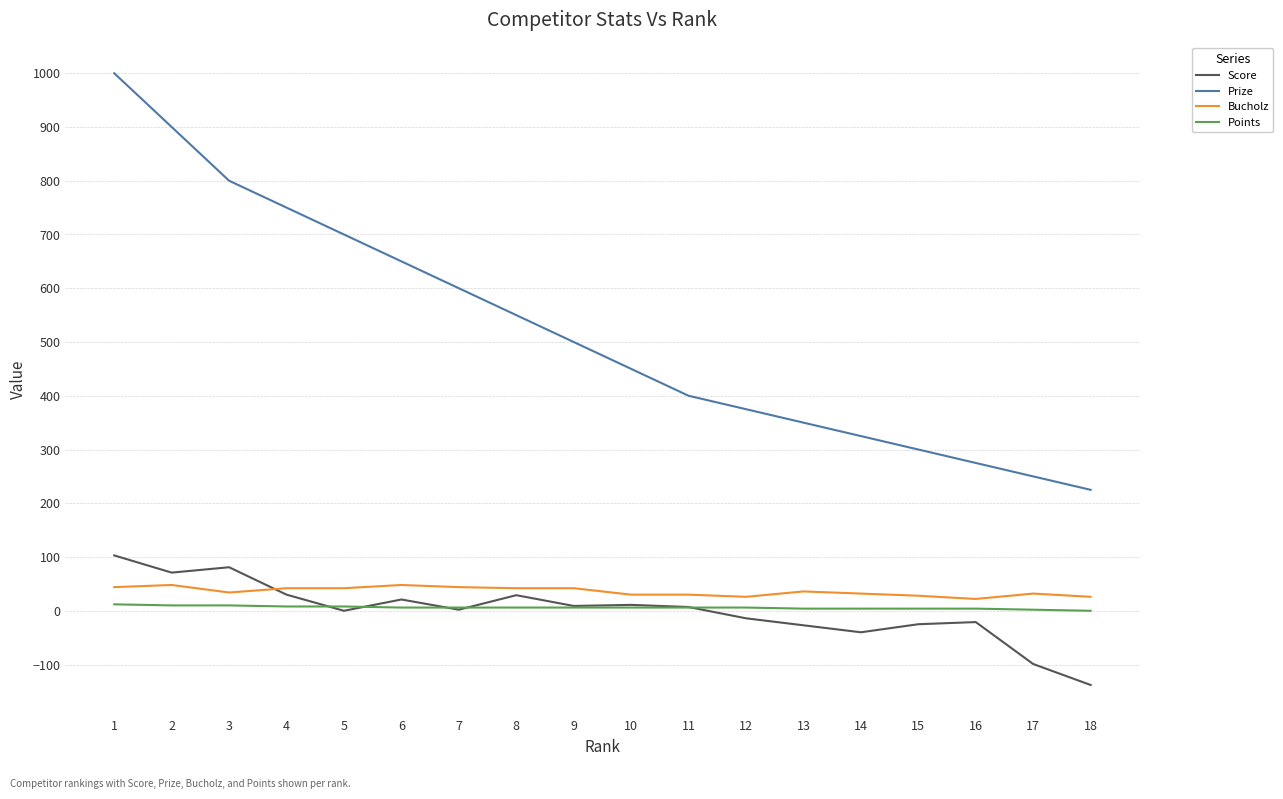

True or false: Prize and Points intersect in this chart.

False